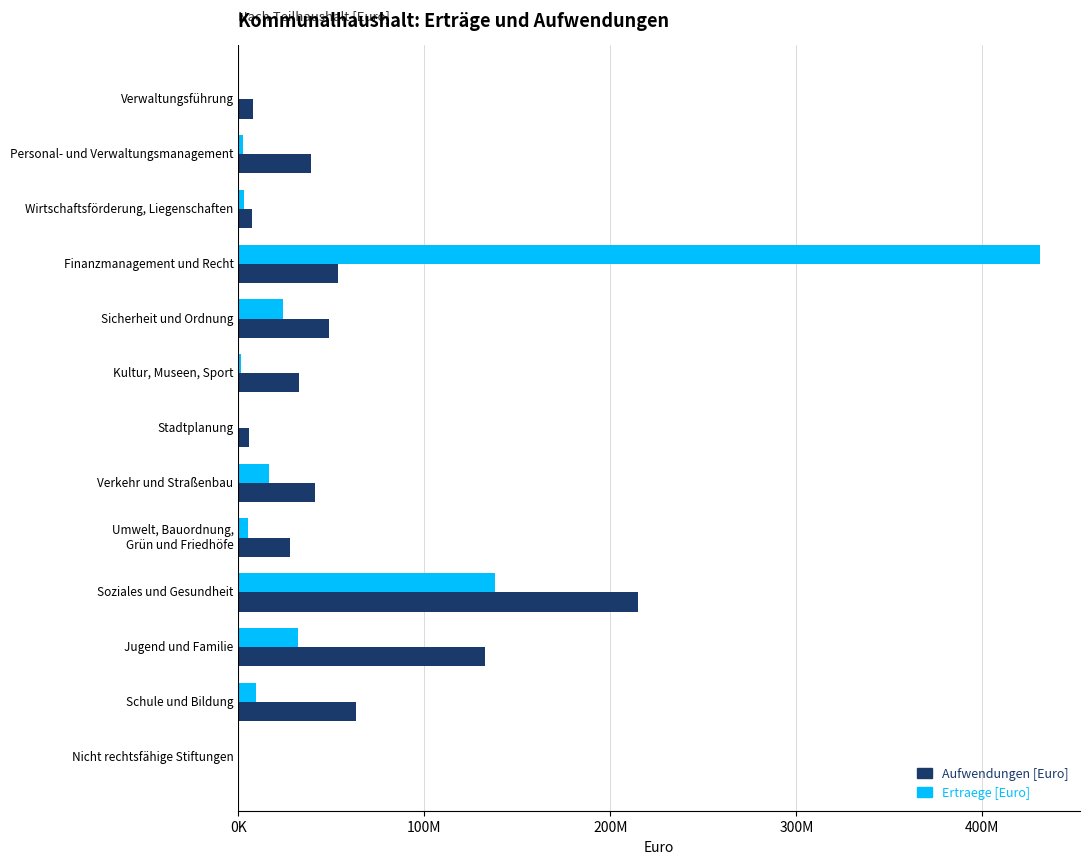

What are all the series names shown in the legend?

Aufwendungen [Euro], Ertraege [Euro]